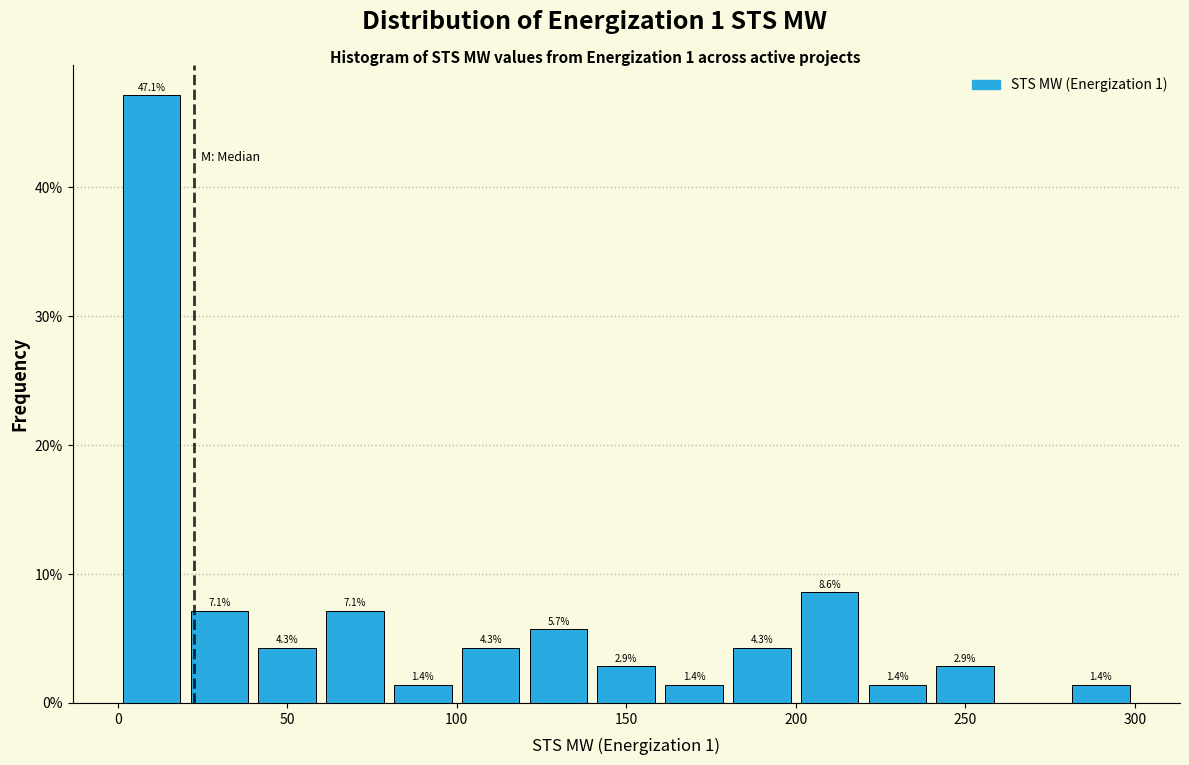

Which range on the x-axis has the tallest bar?

0 to 20